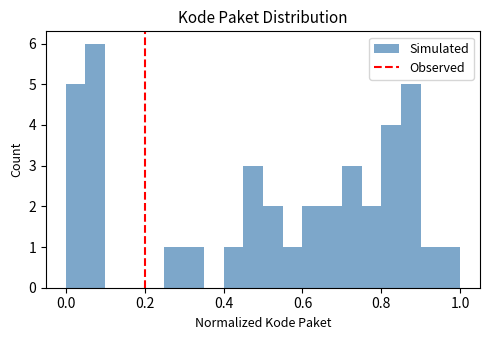

Around what value on the x-axis is the tallest bar? Give the approximate position of its centre, as read against the axis.

0.08